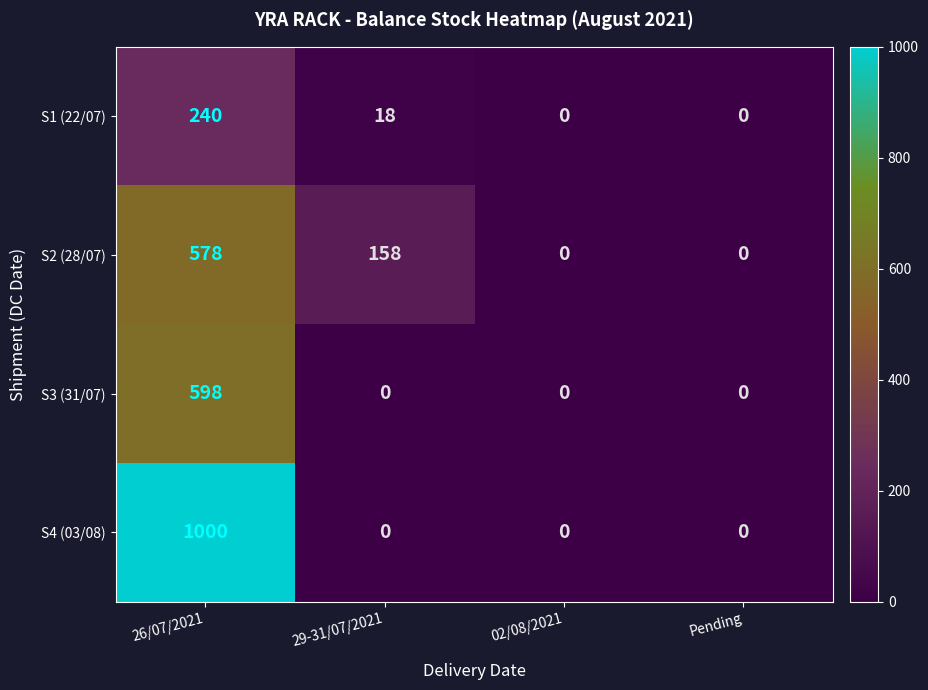

List the series in order of their peak value, lowest first.

S1 (22/07), S2 (28/07), S3 (31/07), S4 (03/08)